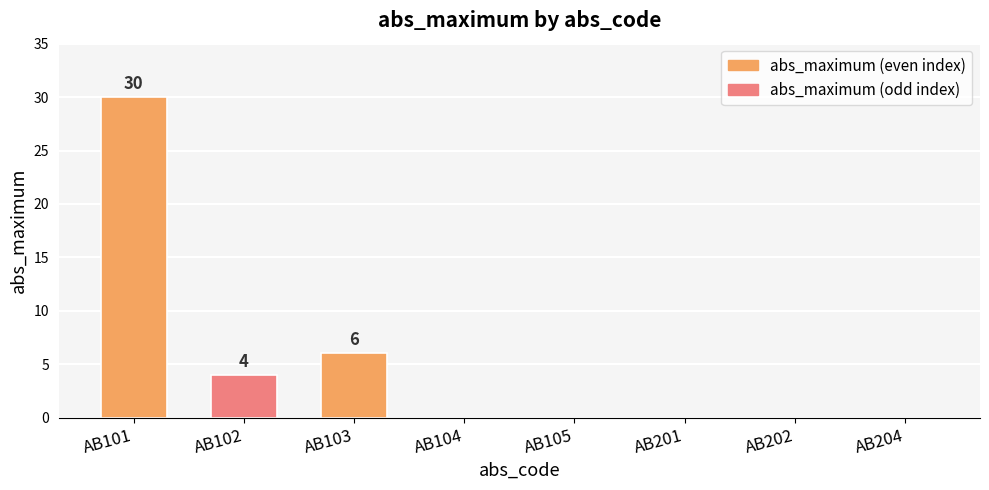

The value at AB103 is 8. True or false?

False